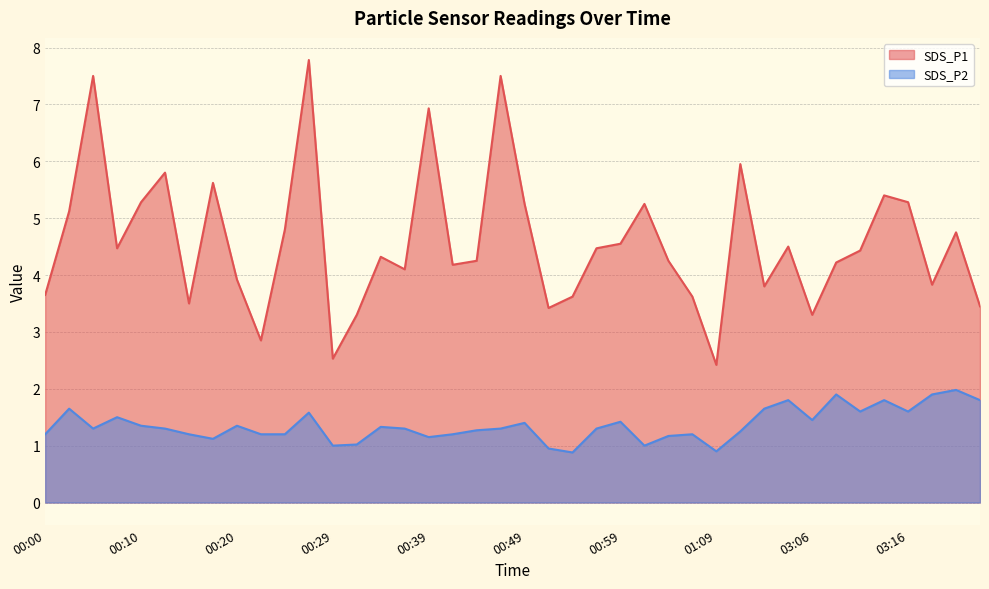

Between 00:32 and 00:47, which series saw the biggest shift?

SDS_P1